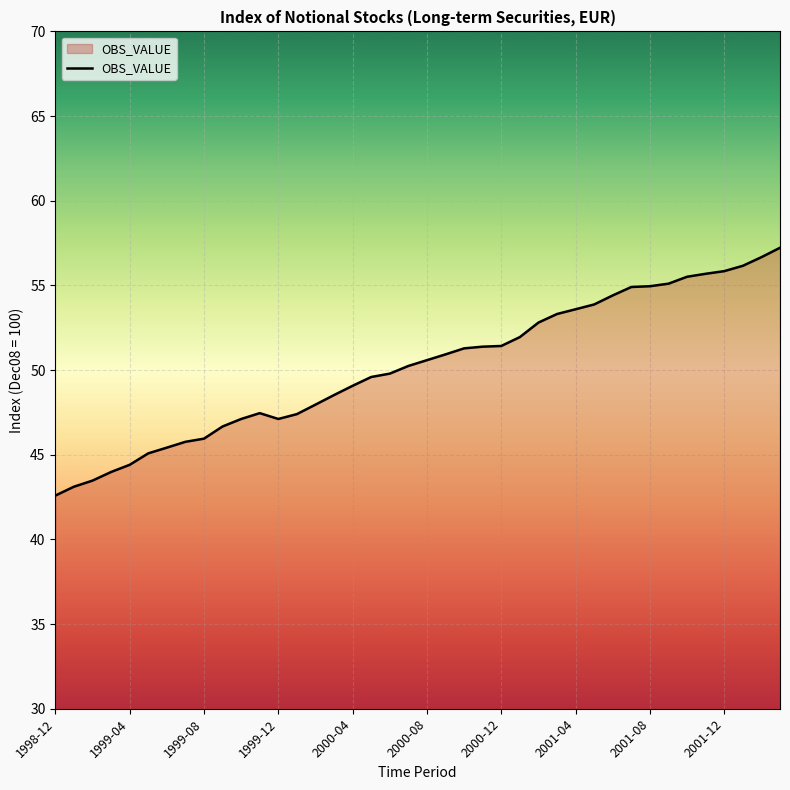

What is the smallest value displayed?

42.6